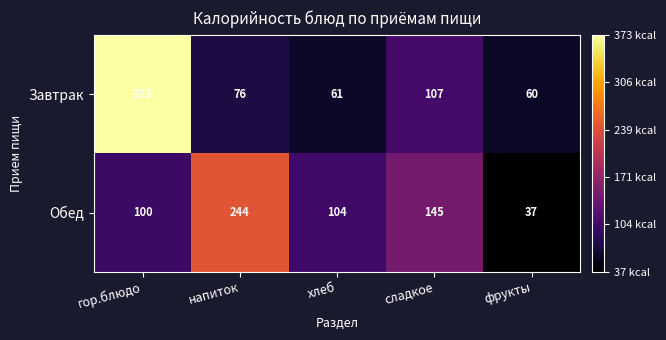

Reading left to right, what are all the values shown in this chart?

Завтрак: гор.блюдо=373	напиток=76	хлеб=61	сладкое=107	фрукты=60
Обед: гор.блюдо=100	напиток=244	хлеб=104	сладкое=145	фрукты=37